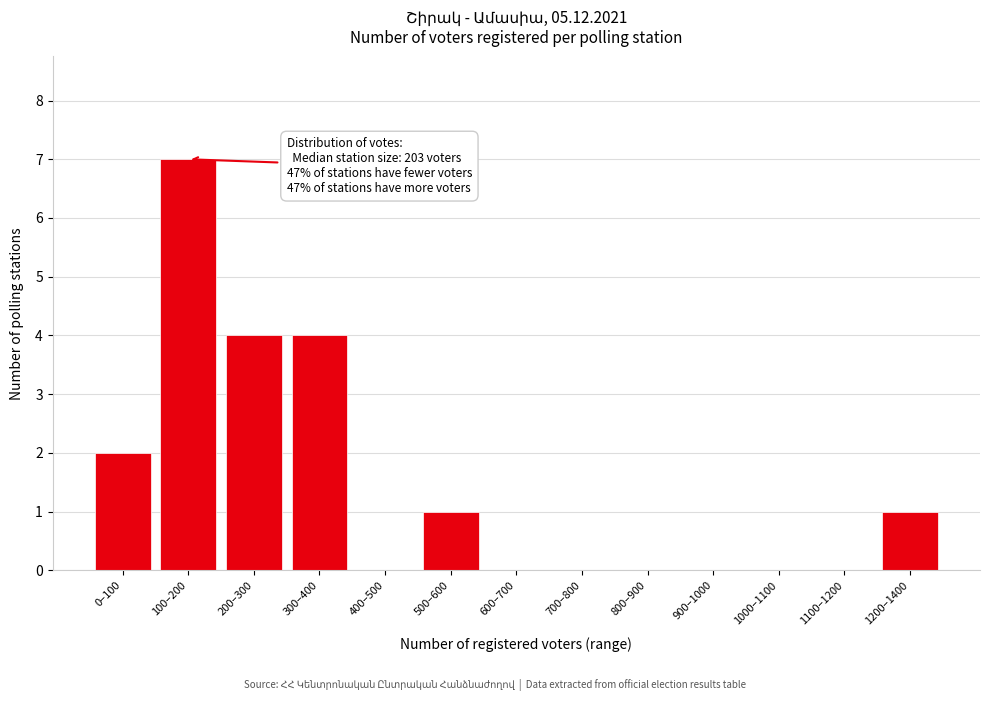

Reading right to left, what are all the values shown in this chart?

1200–1400=1	1100–1200=0	1000–1100=0	900–1000=0	800–900=0	700–800=0	600–700=0	500–600=1	400–500=0	300–400=4	200–300=4	100–200=7	0–100=2